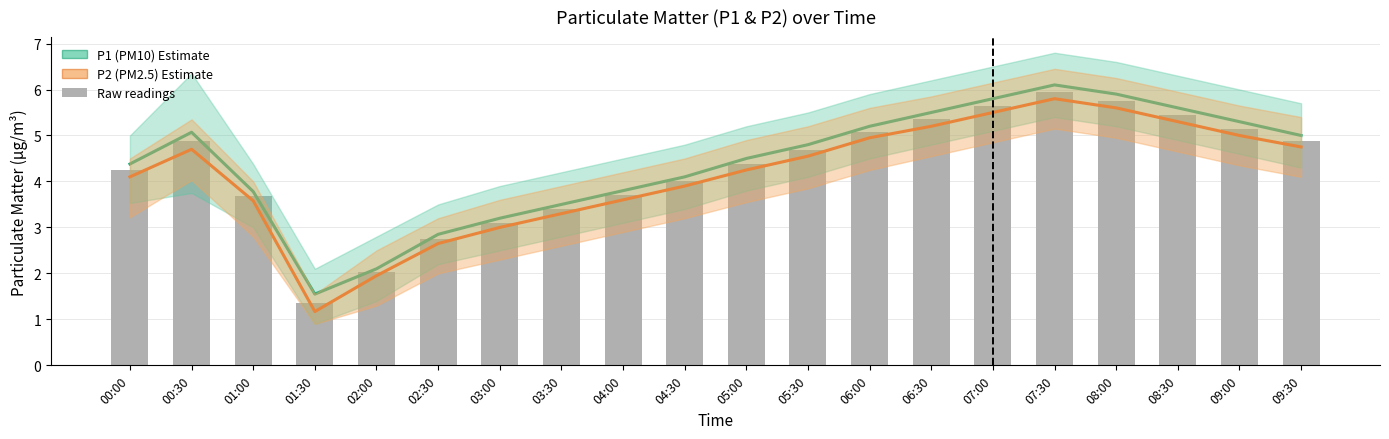

Rank the series by their maximum value, from highest to lowest.

P1 (PM10), Raw readings, P2 (PM2.5)